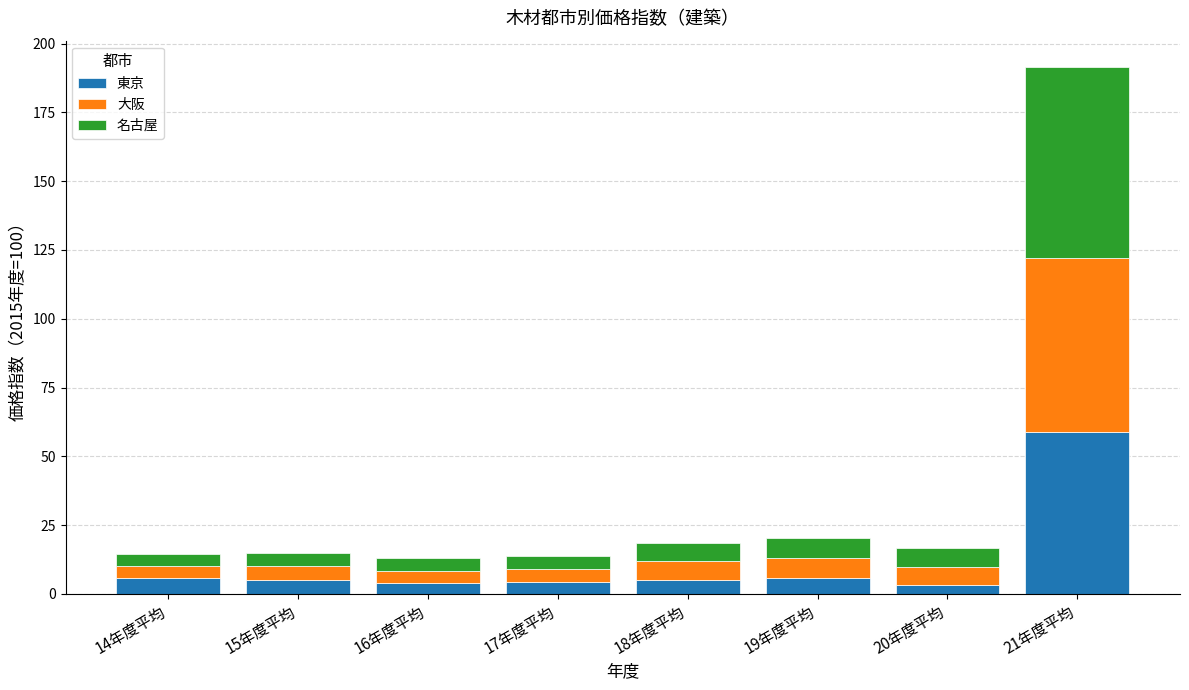

What is the difference between the maximum and minimum values in the 東京 series?

55.7